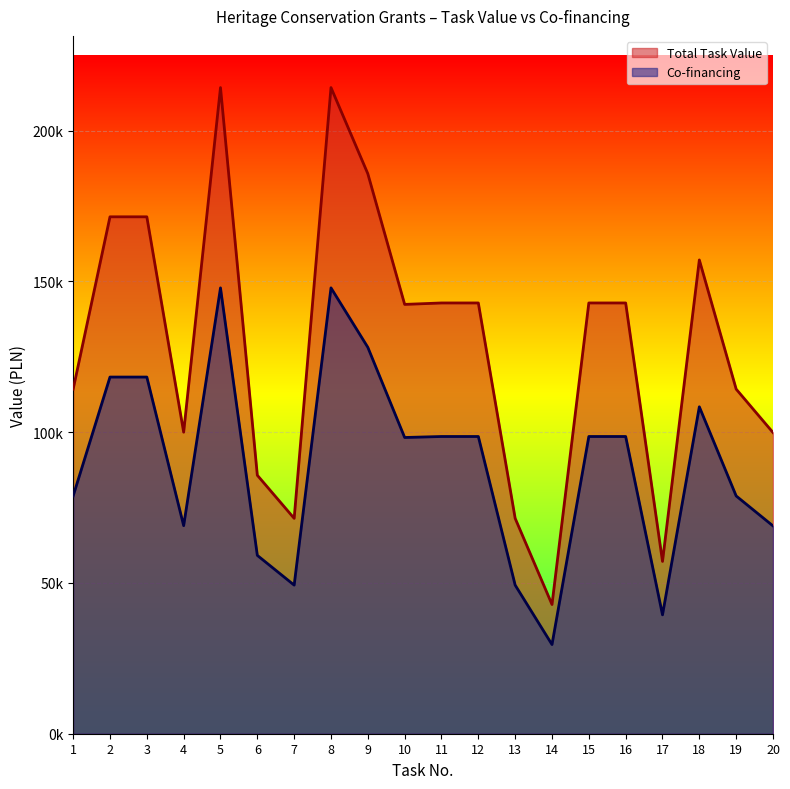

At which category does the chart reach its peak across all series?

5